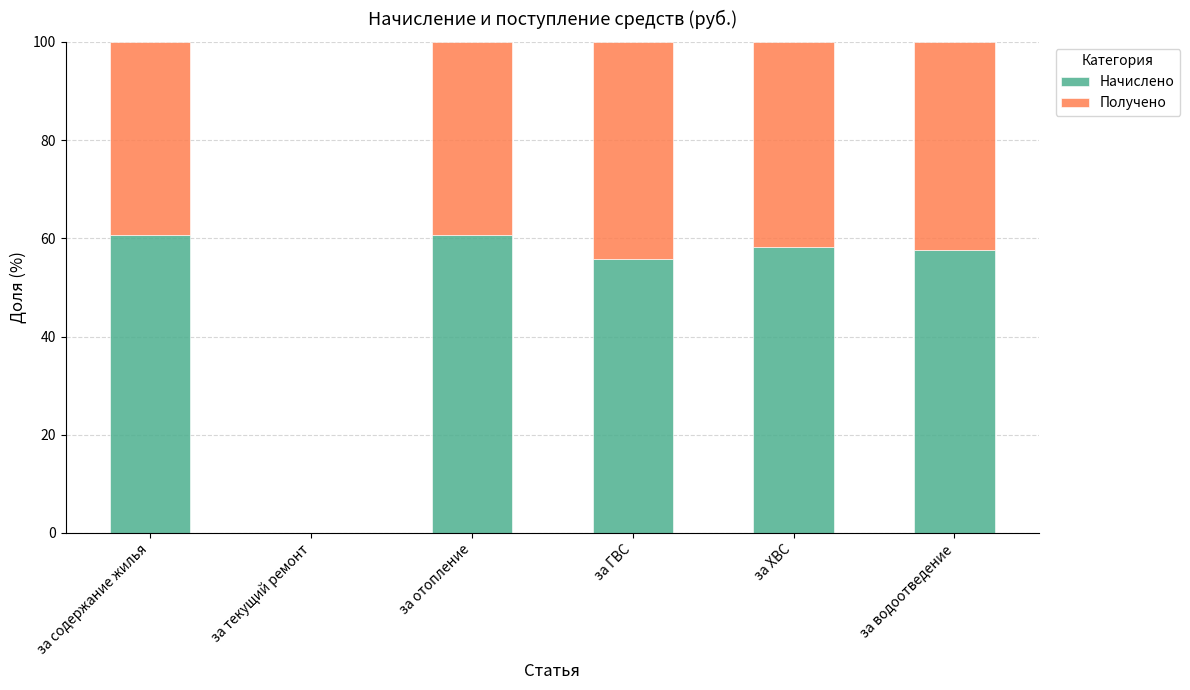

What is the total value across all series at за водоотведение?

100.0